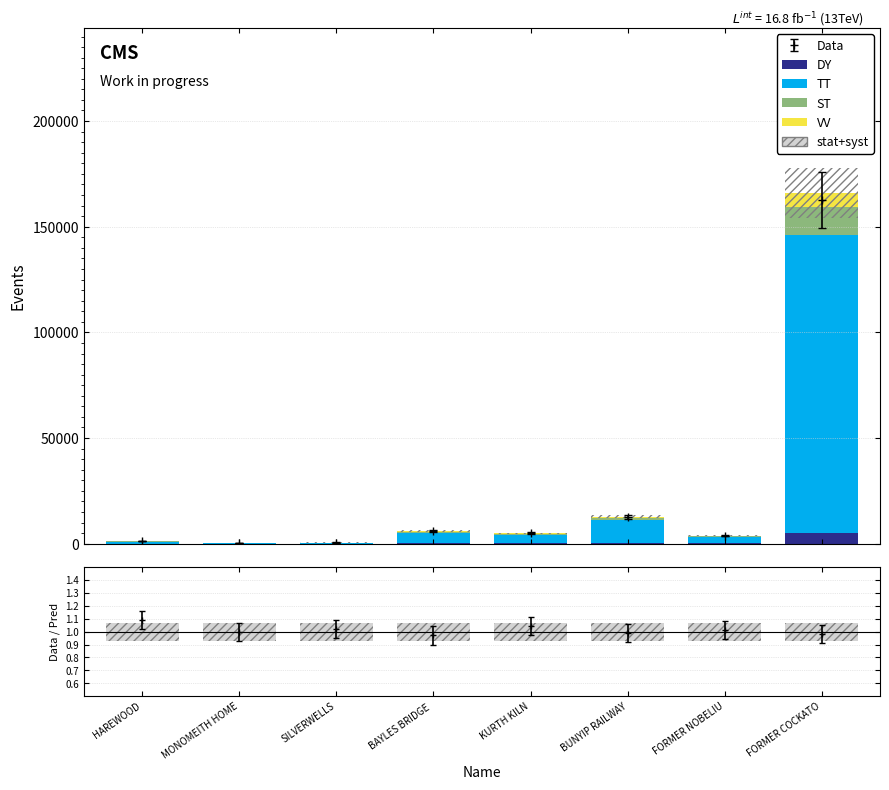

What is the difference between the VV values at BAYLES BRIDGE  and FORMER COCKATO?

6399.0